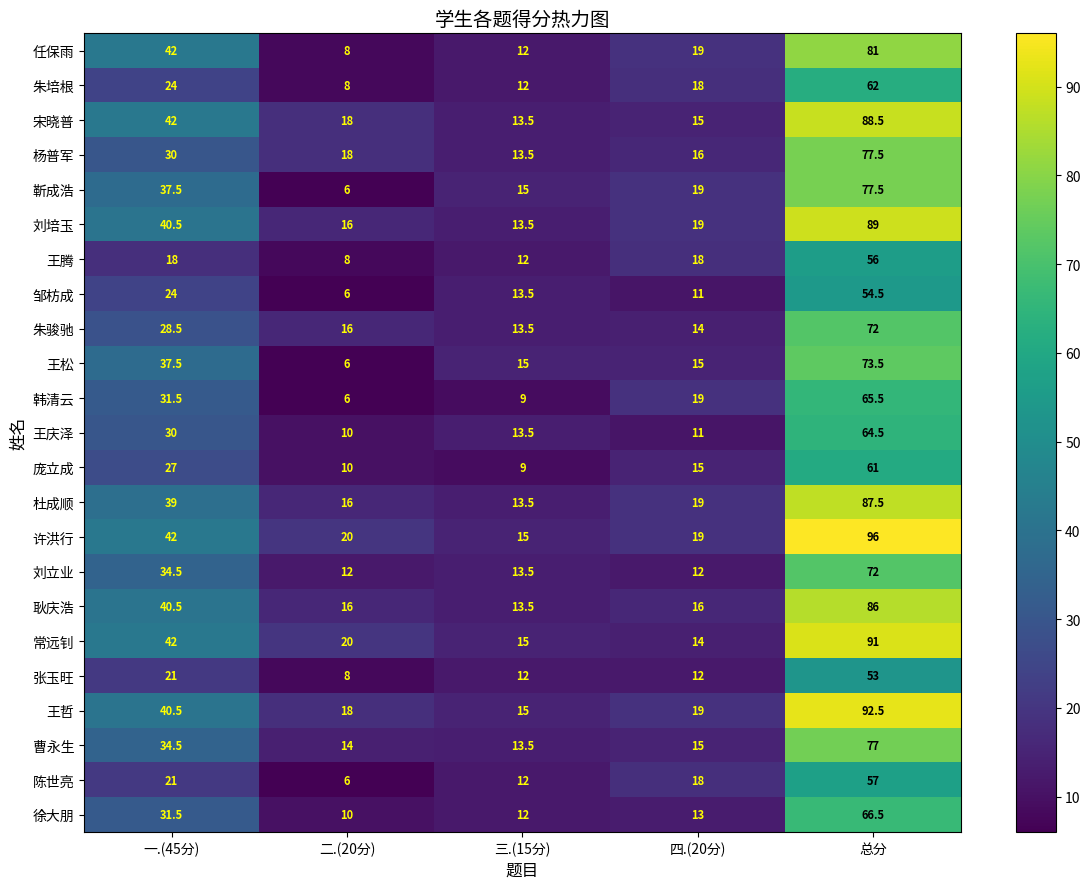

How many distinct data groups are displayed?

23